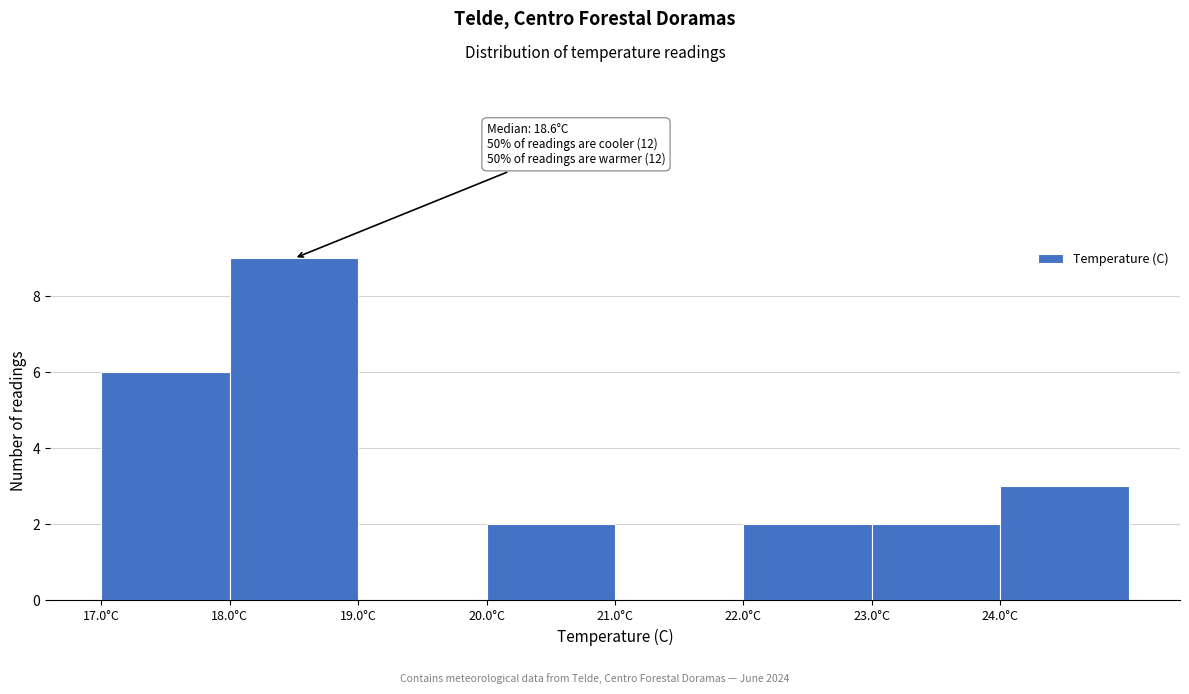

Which range on the x-axis has the tallest bar?

18 to 19